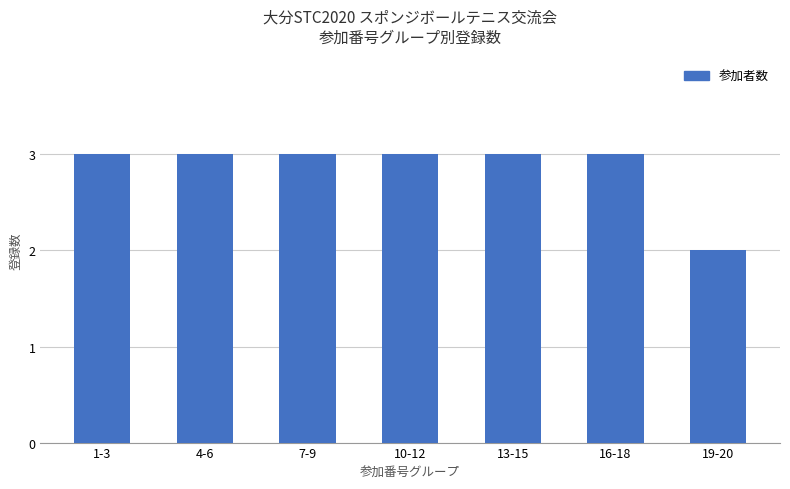

Count the values in the range 3 to 4.

6